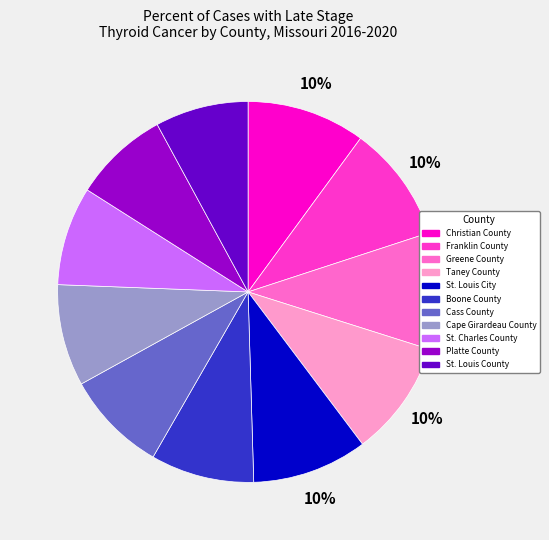

The Cass County slice represents 9% of the pie. True or false?

True